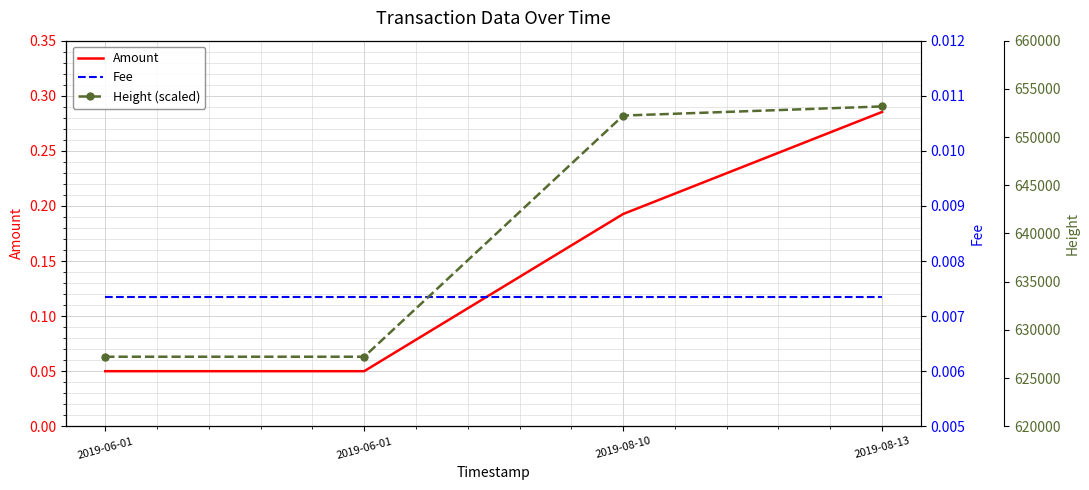

Reading left to right, transcribe all the data shown in this chart.

Amount: 2019-06-01=0.1	2019-06-01=0.1	2019-08-10=0.2	2019-08-13=0.3
Fee: 2019-06-01=0.0	2019-06-01=0.0	2019-08-10=0.0	2019-08-13=0.0
Height (scaled): 2019-06-01=627214.0	2019-06-01=627215.0	2019-08-10=652230.0	2019-08-13=653178.0